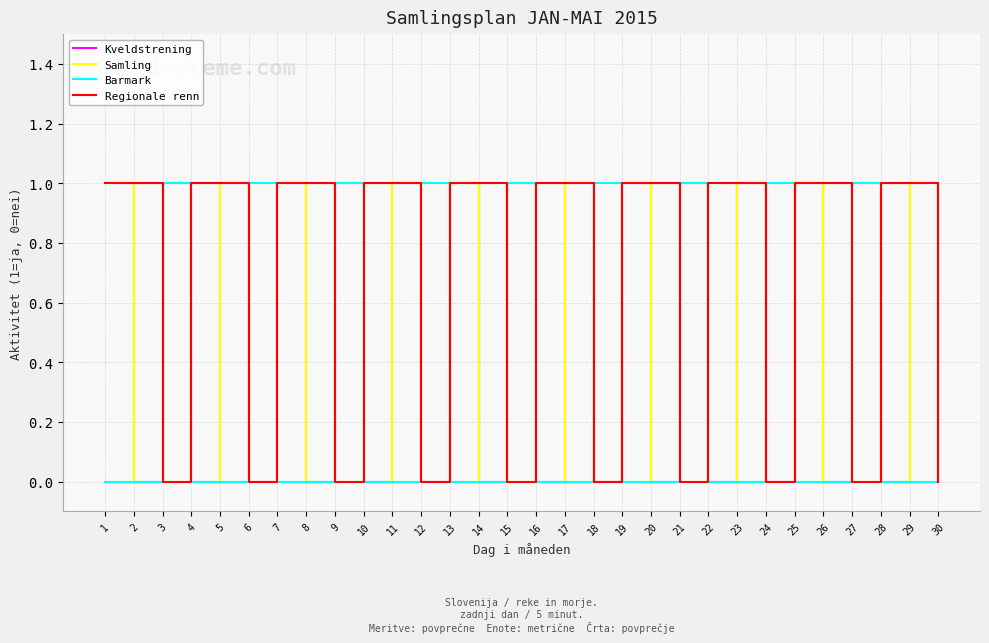

Does the chart display data point markers on the line(s)?

No